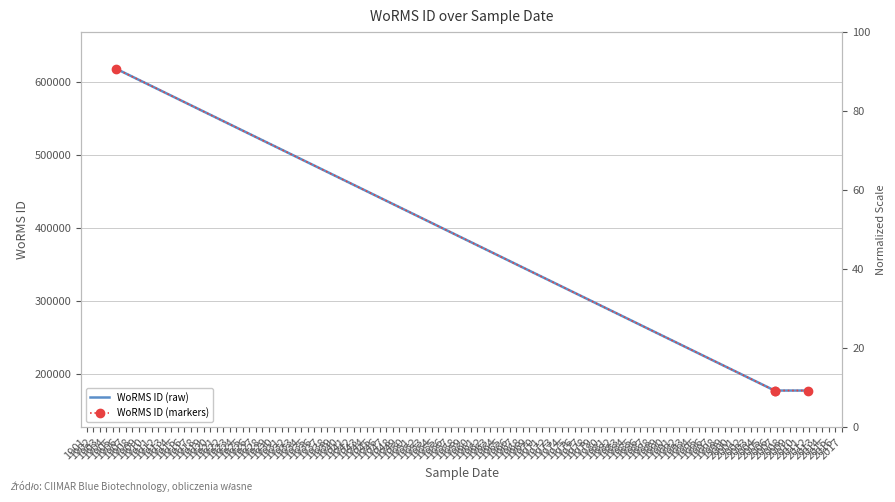

Reading left to right, list all the values displayed in this chart.

WoRMS ID (raw): 618741	177595	177595	177595
WoRMS ID (markers): 618741	177595	177595	177595